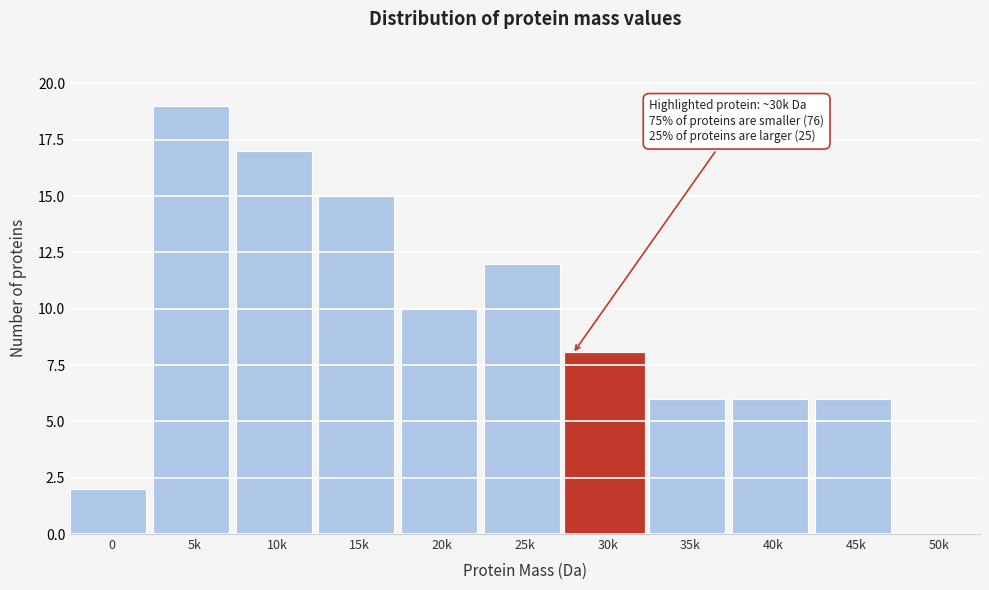

Reading right to left, list all the values displayed in this chart.

50k=0	45k=6	40k=6	35k=6	30k=8	25k=12	20k=10	15k=15	10k=17	5k=19	0=2